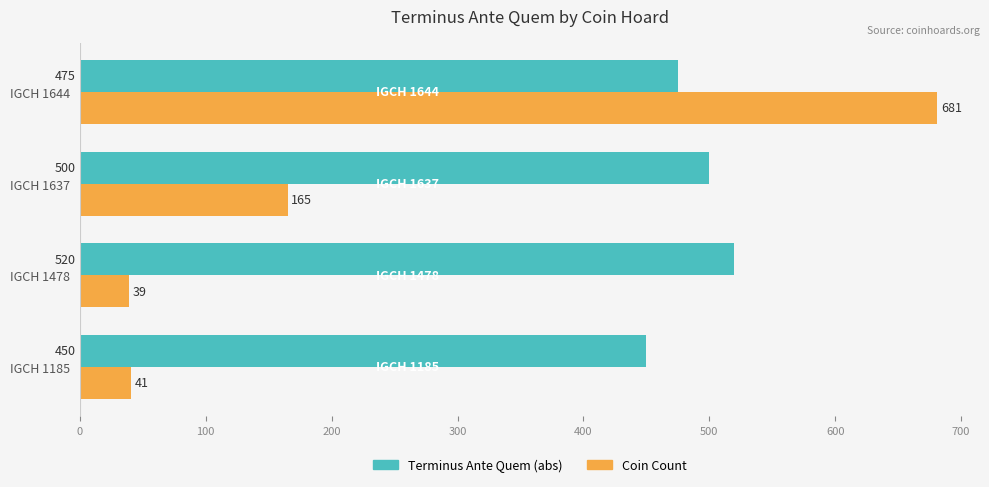

At which category is the sum across all series the highest?

IGCH 1644